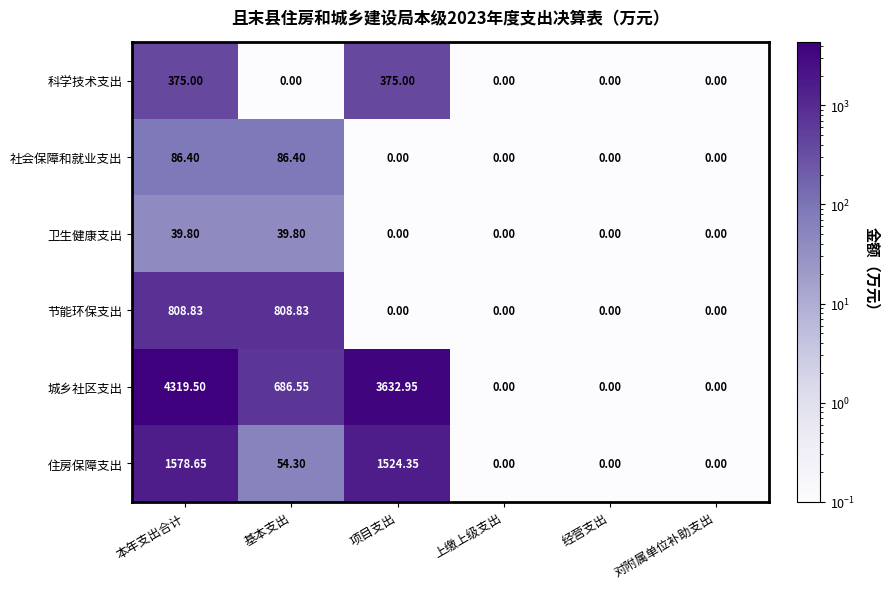

At which category is the sum across all series the highest?

本年支出合计